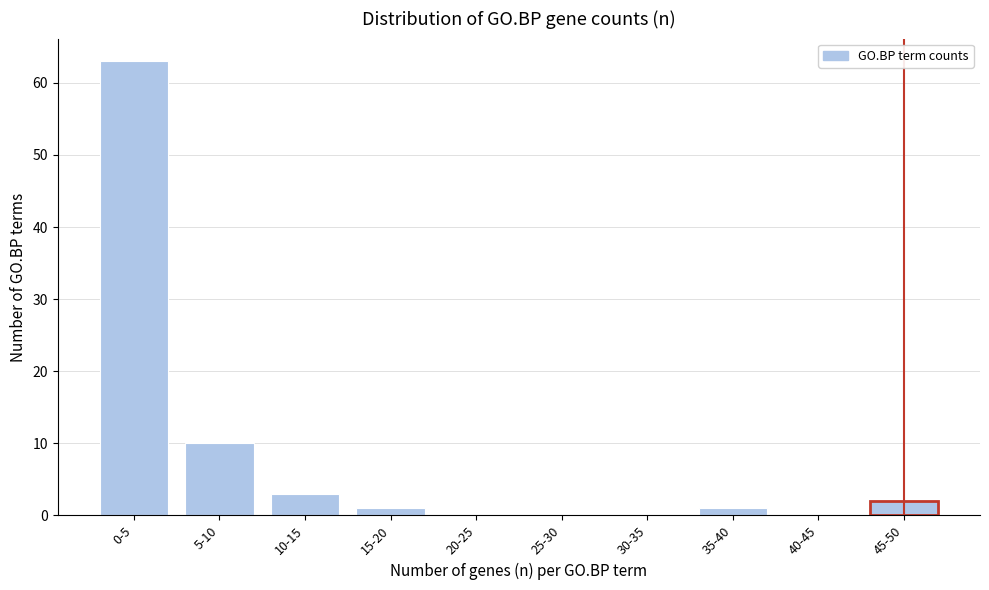

Reading right to left, what are all the values shown in this chart?

45-50=2	40-45=0	35-40=1	30-35=0	25-30=0	20-25=0	15-20=1	10-15=3	5-10=10	0-5=63